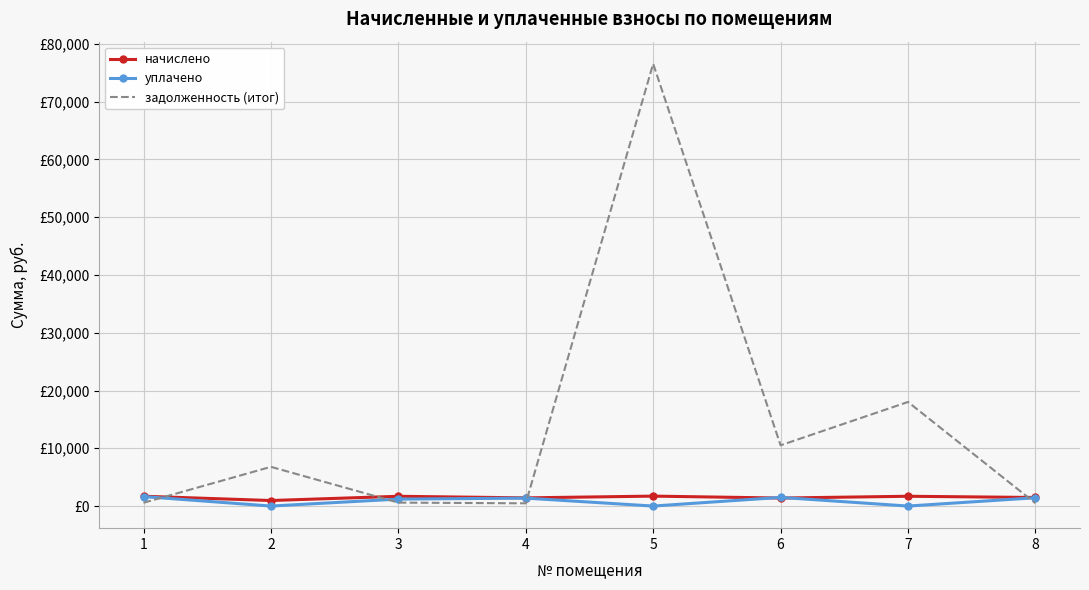

At which category is the sum across all series the highest?

5